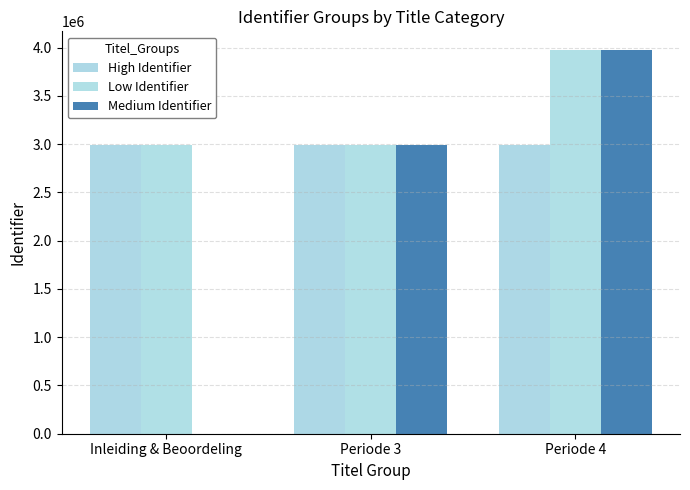

What is the difference between the High Identifier values at Periode 3 and Inleiding & Beoordeling?

2